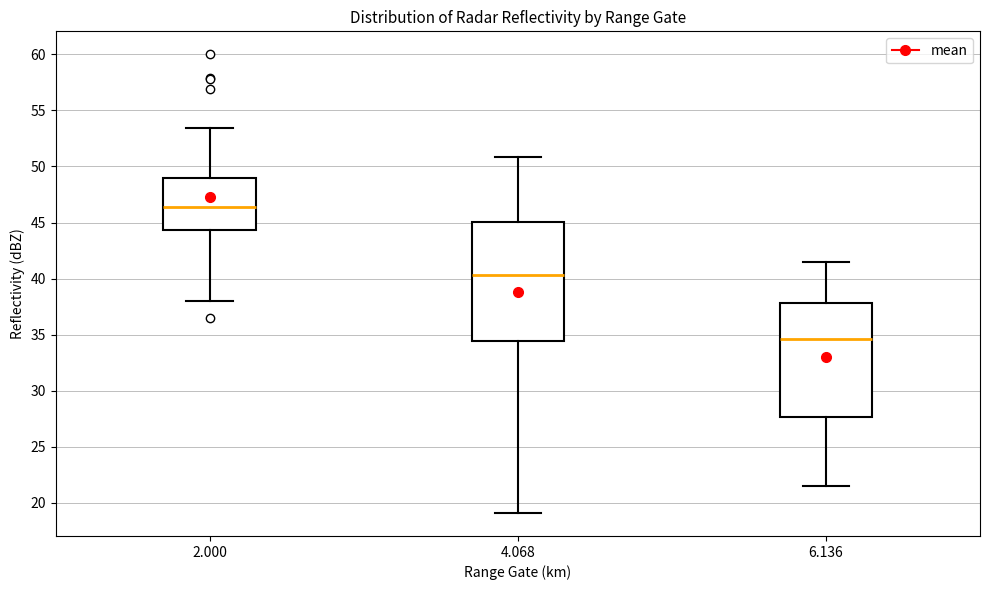

Which box has the highest median line?

2.000